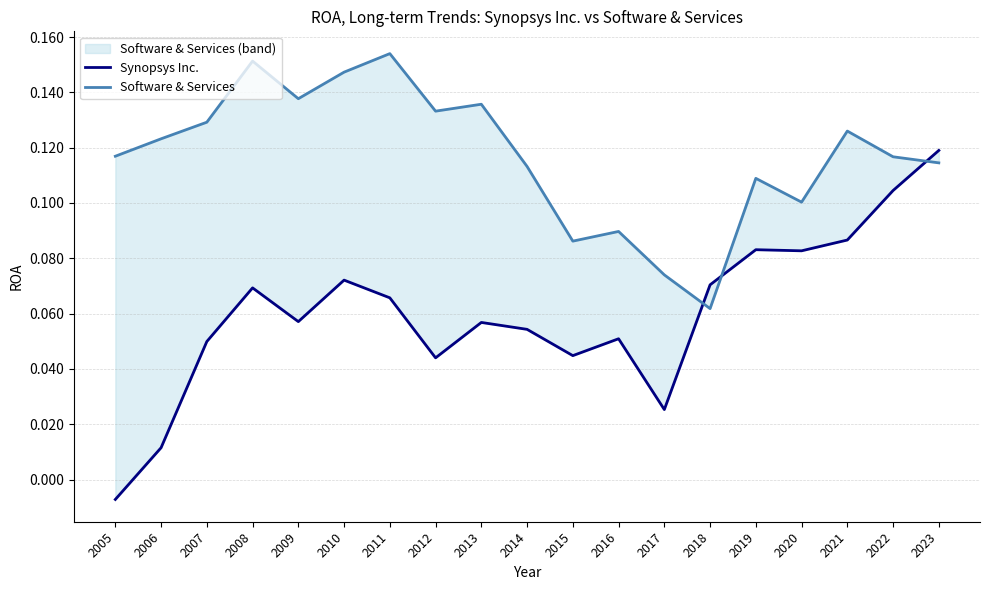

What is the maximum value shown in the chart?

0.2